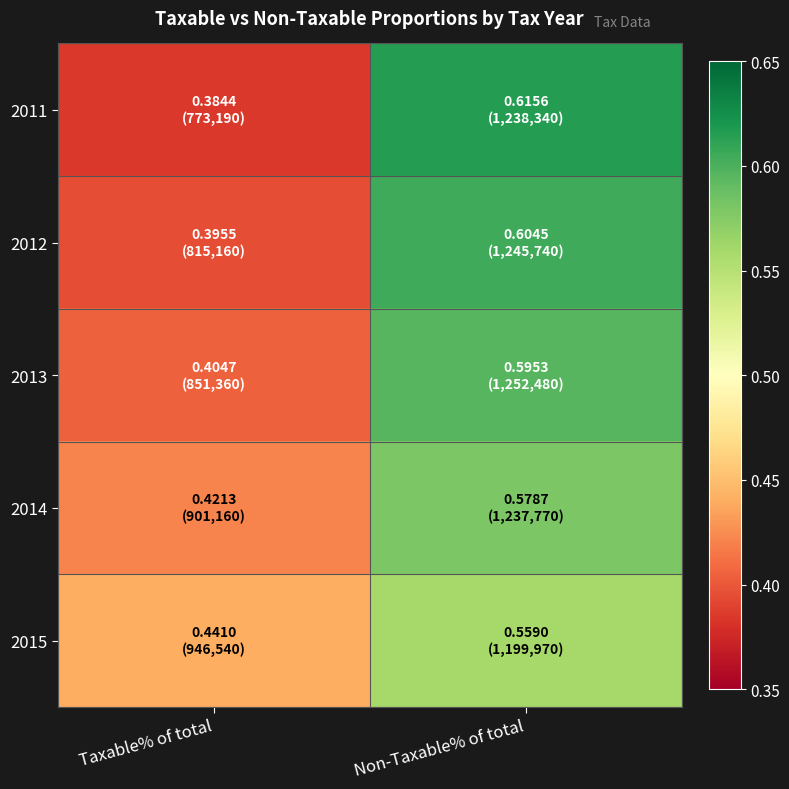

Reading right to left, list all the values displayed in this chart.

2011: Non-Taxable% of total=0.6	Taxable% of total=0.4
2012: Non-Taxable% of total=0.6	Taxable% of total=0.4
2013: Non-Taxable% of total=0.6	Taxable% of total=0.4
2014: Non-Taxable% of total=0.6	Taxable% of total=0.4
2015: Non-Taxable% of total=0.6	Taxable% of total=0.4